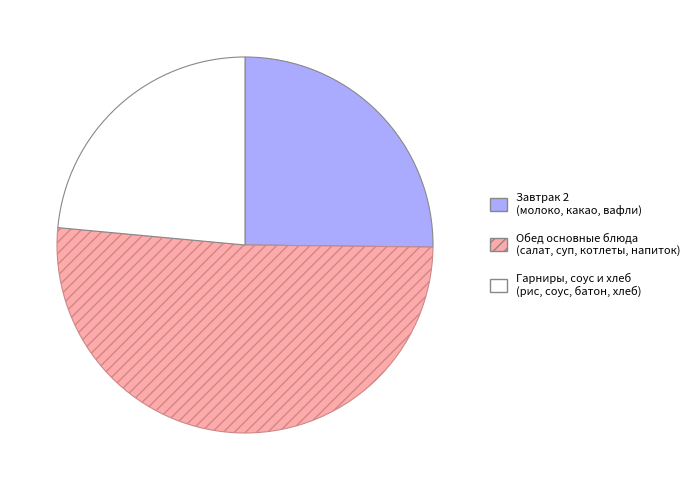

Is there any slice that represents more than half of the pie?

Yes